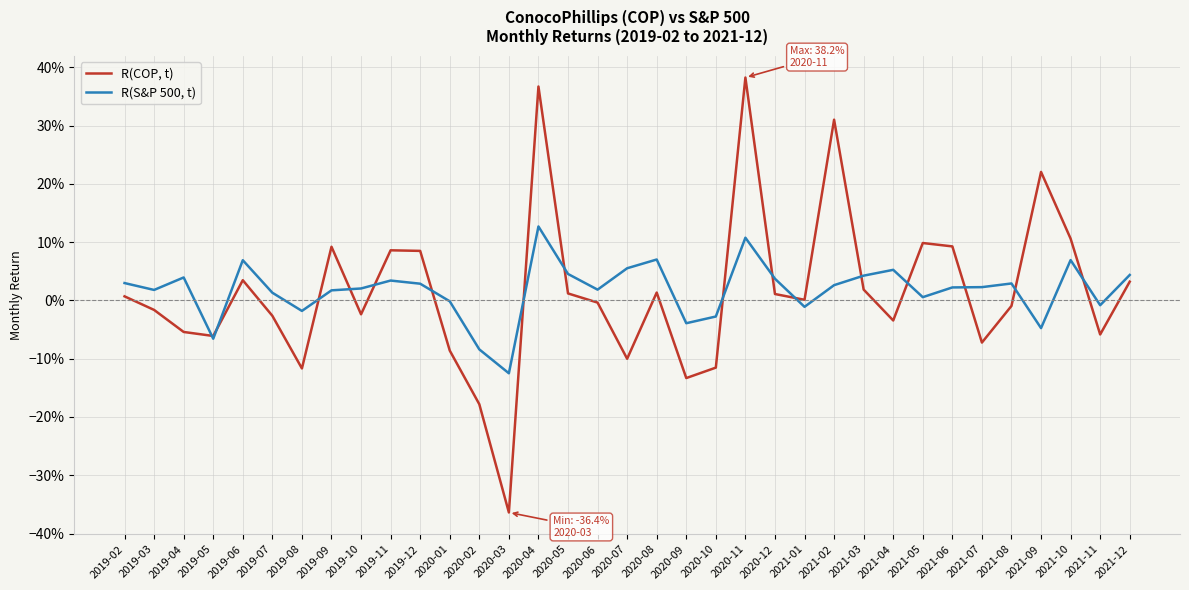

Is this an area chart (filled region under the line)?

No